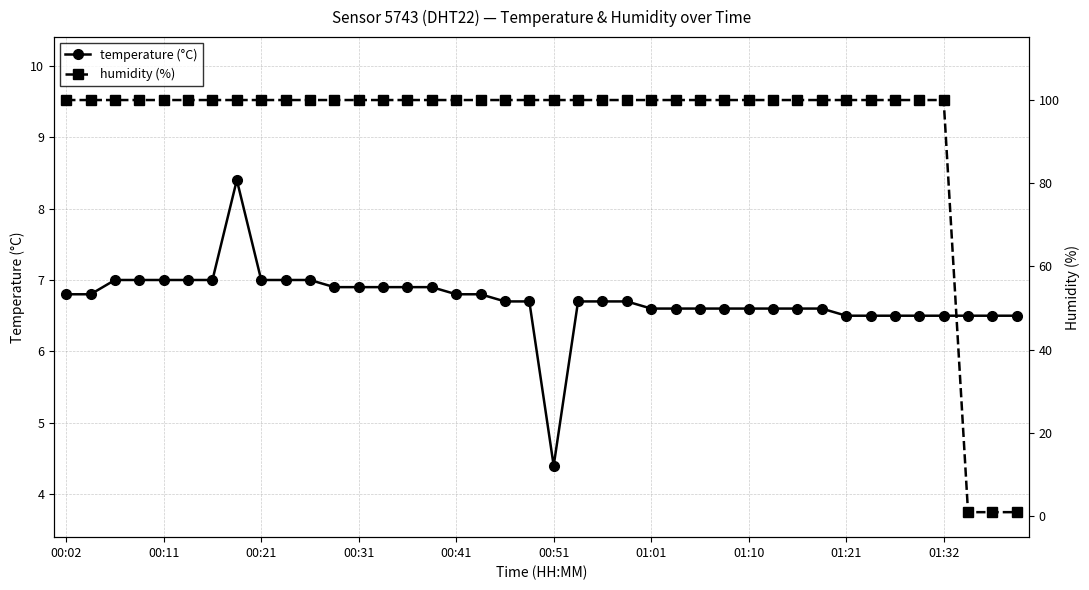

Where does the temperature (°C) series first go above 6?

00:02